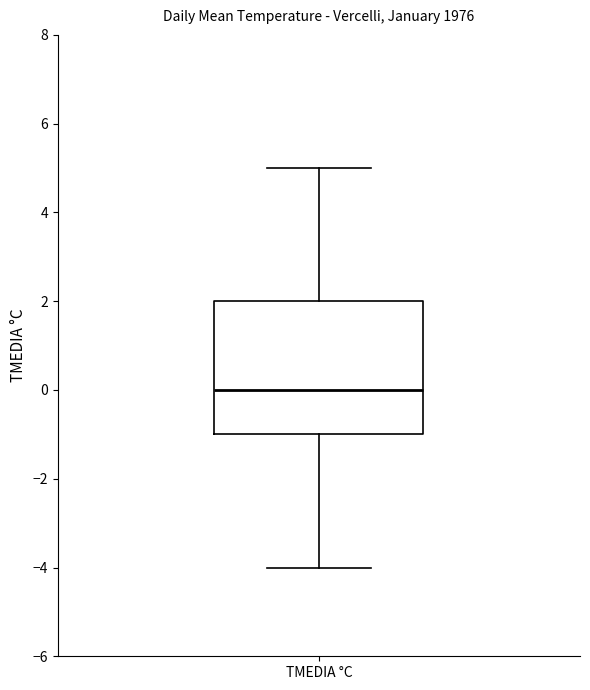

Read this box plot against the y-axis: the position of the median line, the range covered by the box, and the ends of both whiskers. The values are not printed on the chart, so give them approximately, as read against the axis.

median 0, box -1 to 2, whiskers -4 to 5